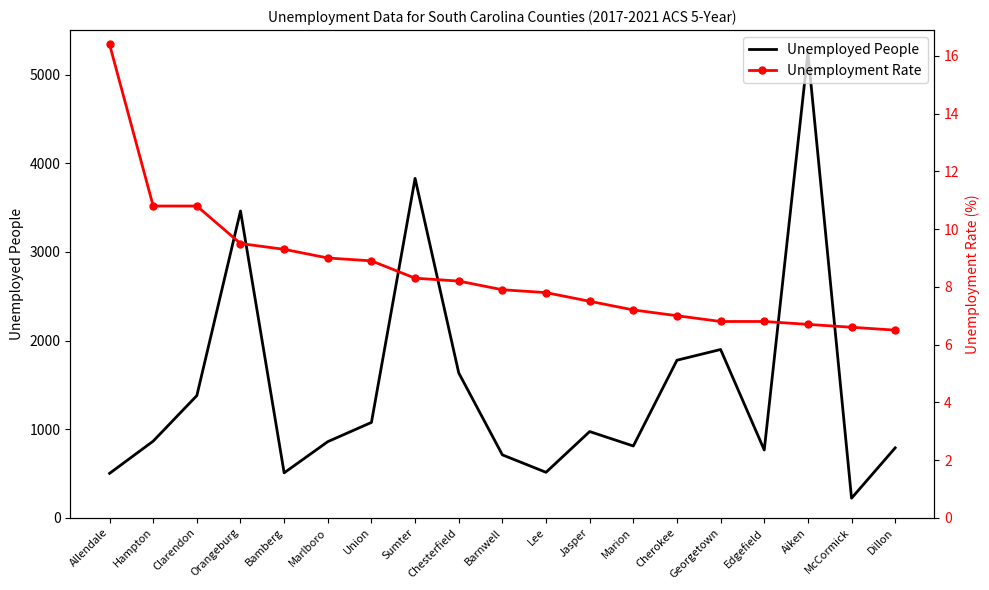

Where is Unemployment Rate nearest to the value 11?

Hampton